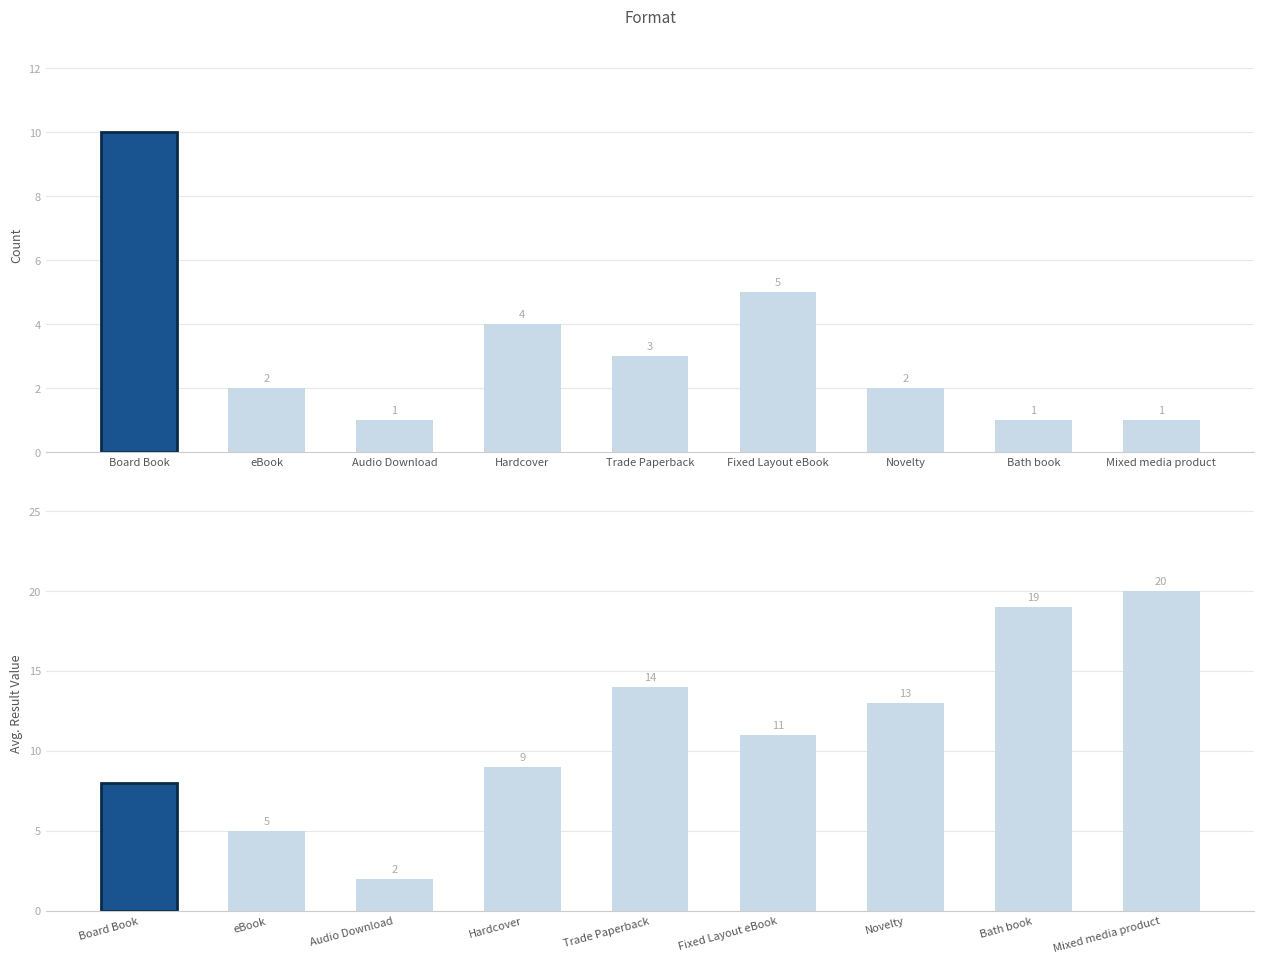

Reading left to right, what are all the values shown in this chart?

Count: Board Book=10	eBook=2	Audio Download=1	Hardcover=4	Trade Paperback=3	Fixed Layout eBook=5	Novelty=2	Bath book=1	Mixed media product=1
Avg Result: Board Book=8	eBook=5	Audio Download=2	Hardcover=9	Trade Paperback=14	Fixed Layout eBook=11	Novelty=13	Bath book=19	Mixed media product=20